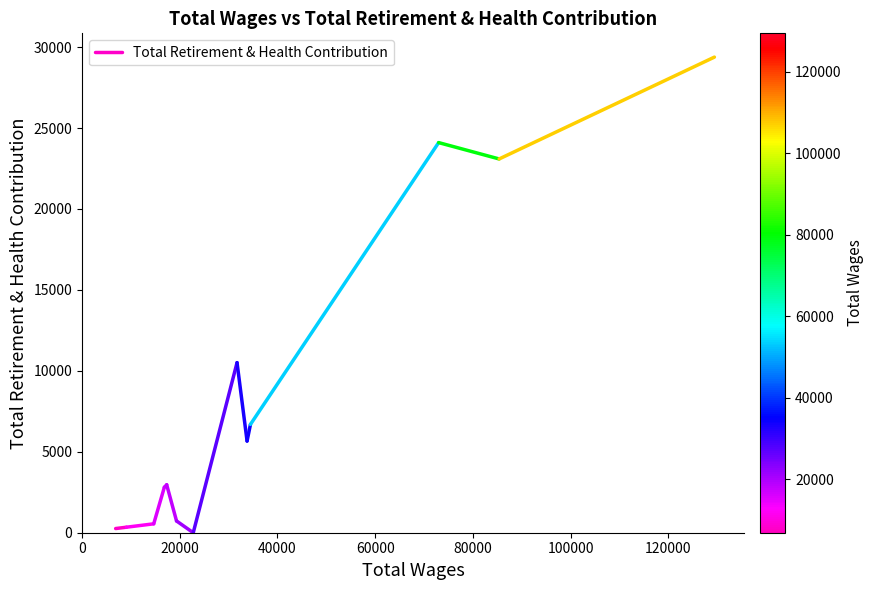

Approximately how many times larger is the value at 0 compared to 20000?

0.8